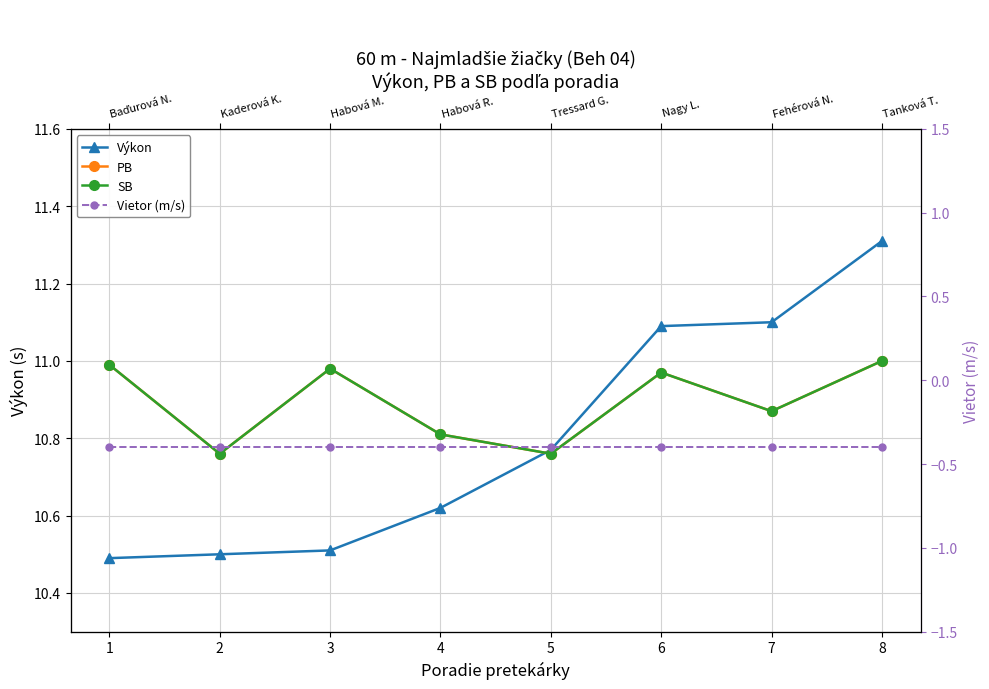

What is the average value of the Výkon series?

10.8